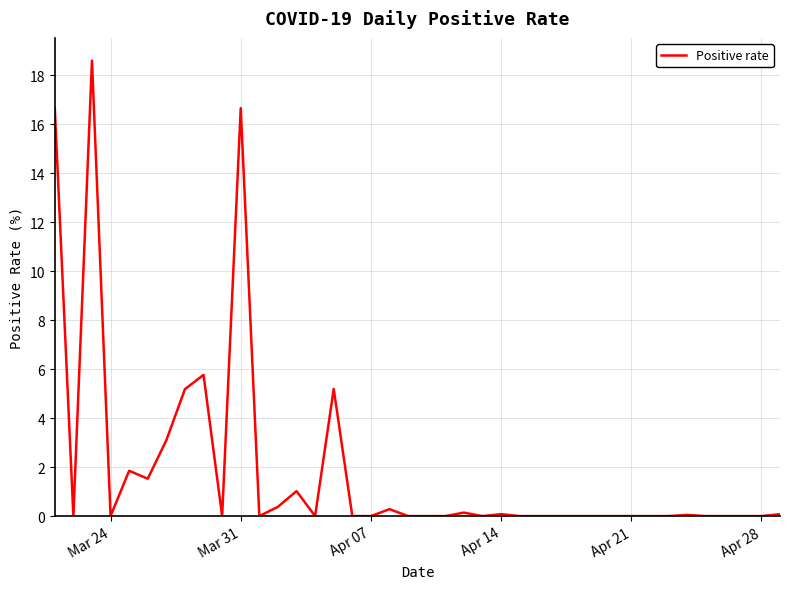

What is the difference between the maximum and minimum values?

18.6